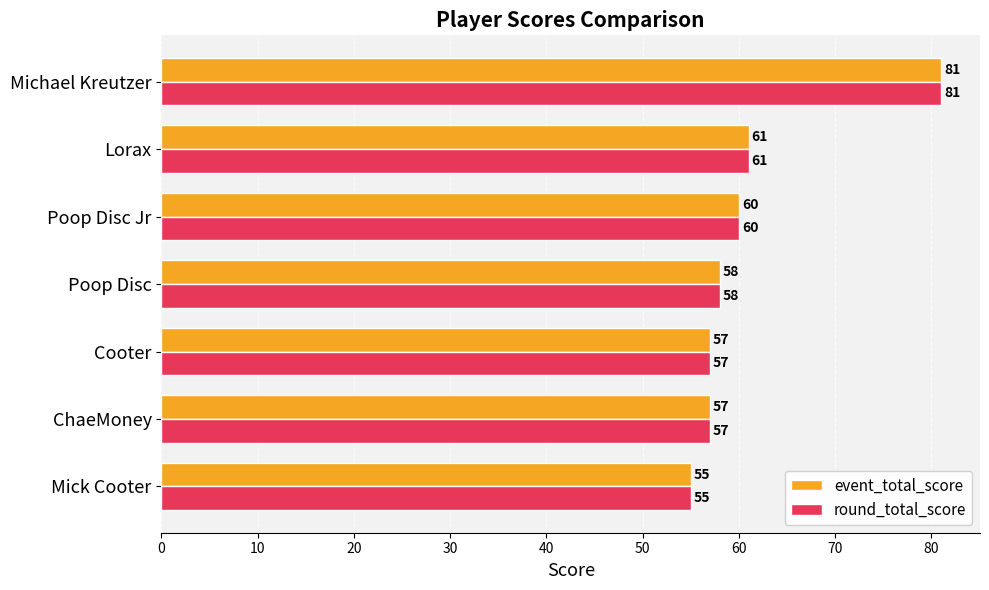

Which category has the highest value across all series?

Michael Kreutzer